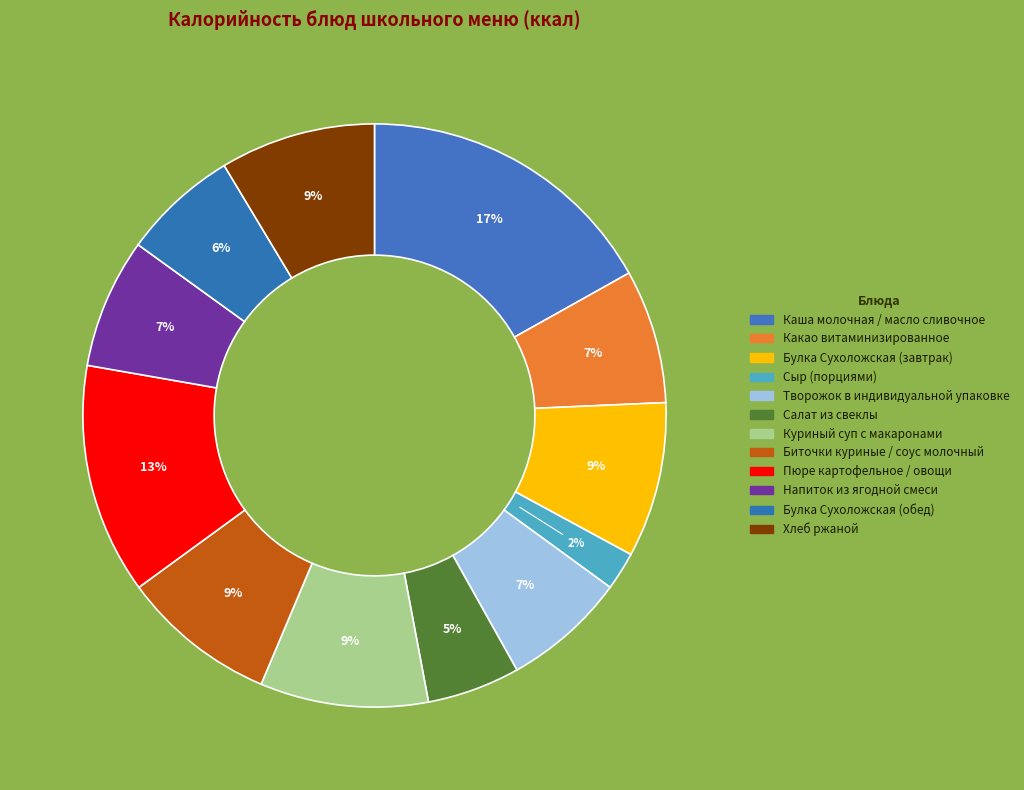

Count the number of slices in the pie.

12